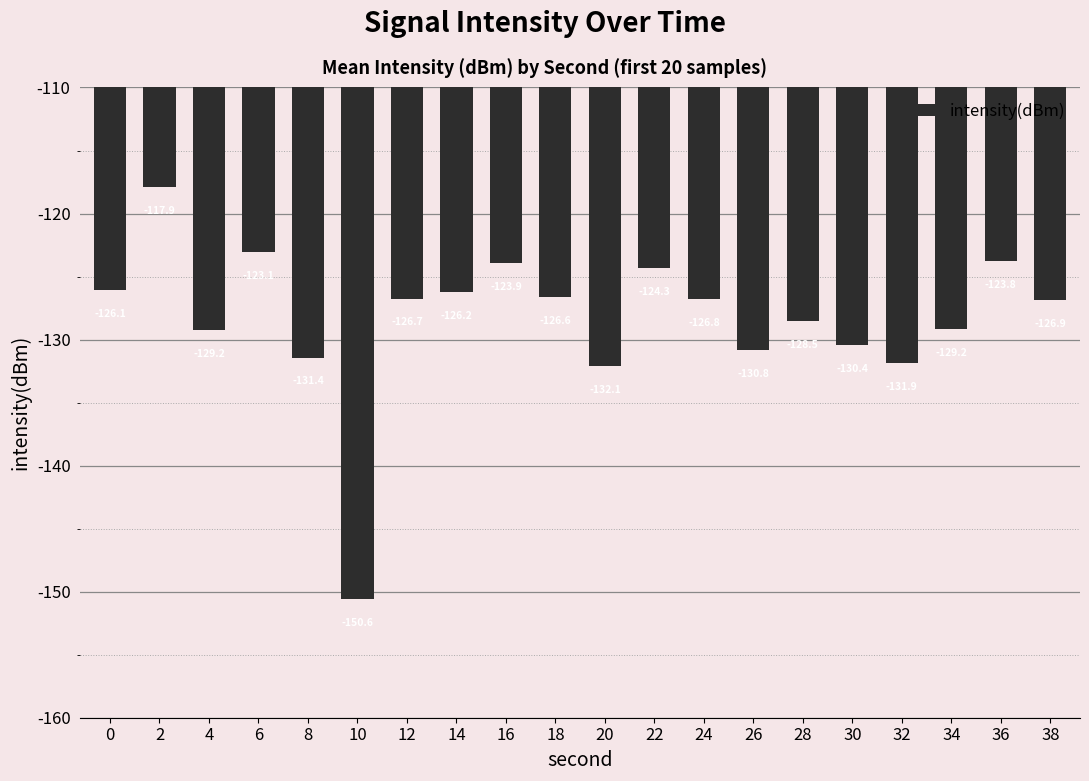

What is the minimum value shown in the chart?

-150.6